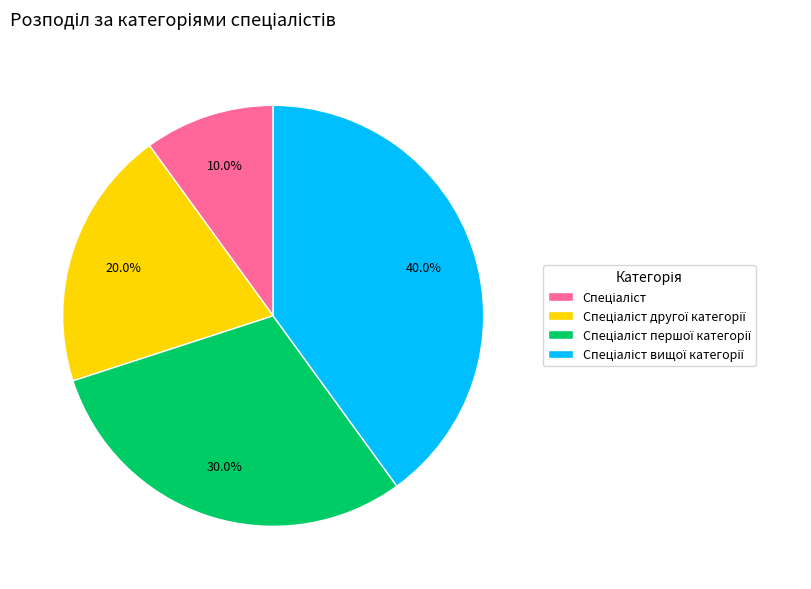

Does any single category account for the majority?

No